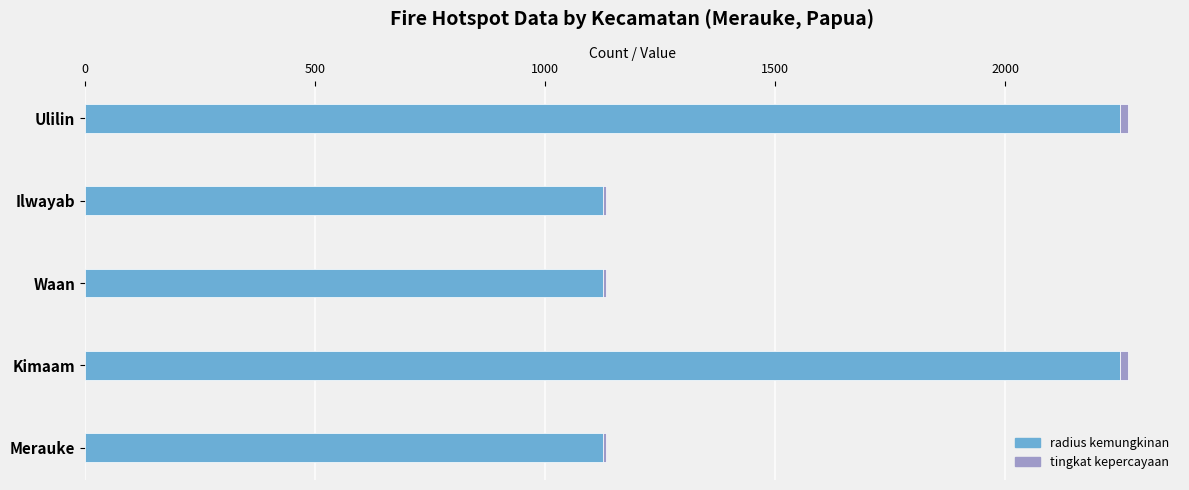

The value of radius kemungkinan at Waan is 1125. True or false?

True